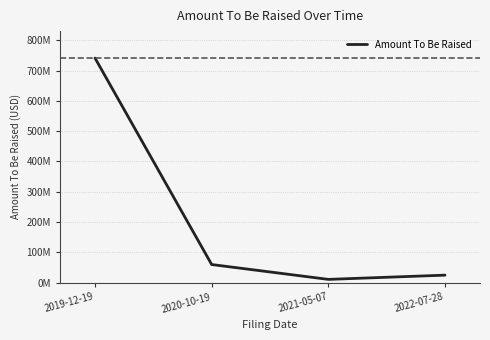

Does the chart display data point markers on the line(s)?

No